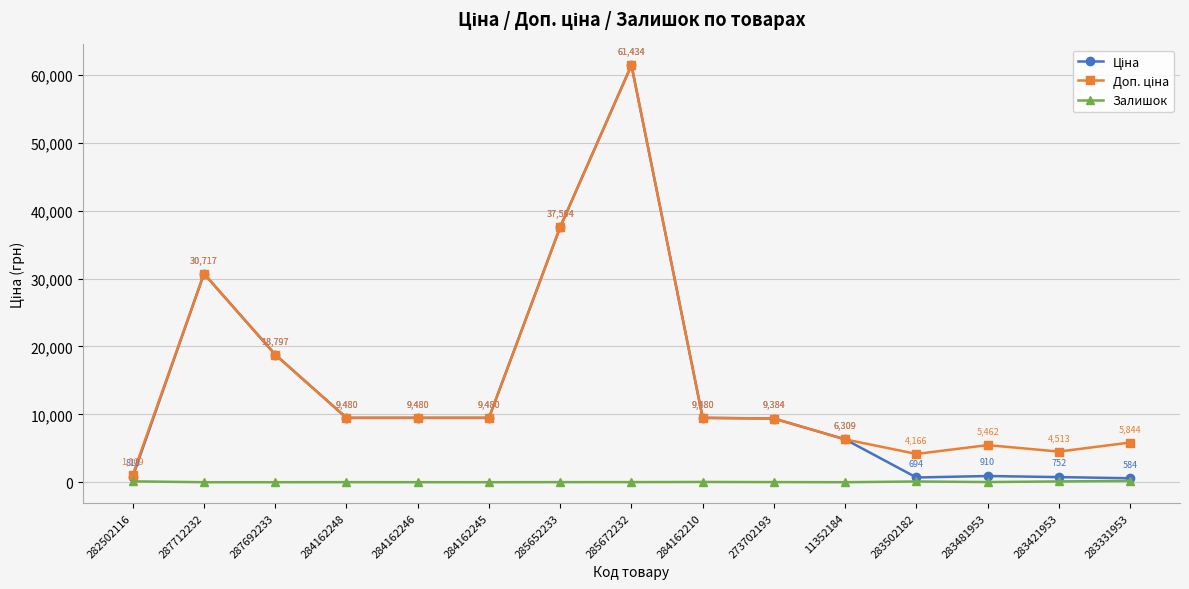

At which category does the chart reach its peak across all series?

285672232